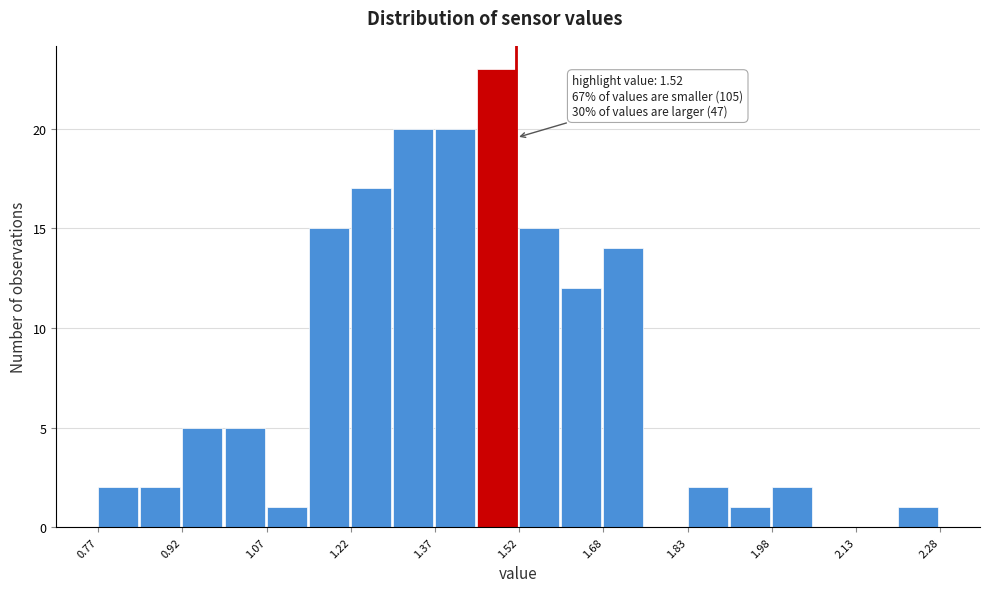

Read against the x-axis, roughly where is the centre of the tallest bar?

1.48